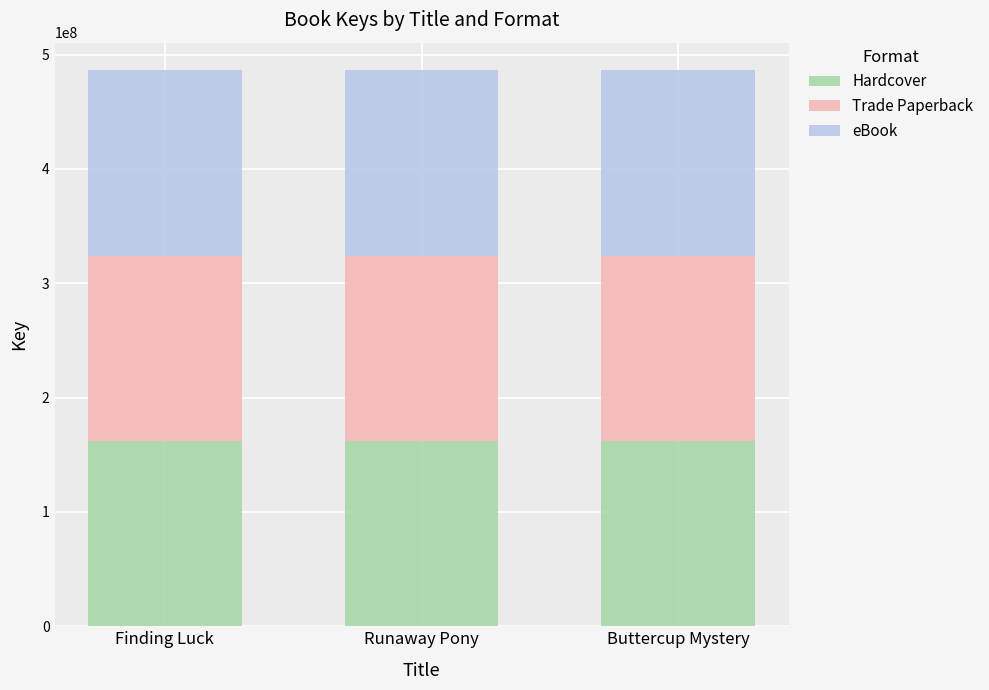

True or false: Hardcover has a value of 63161060 at Runaway Pony.

False